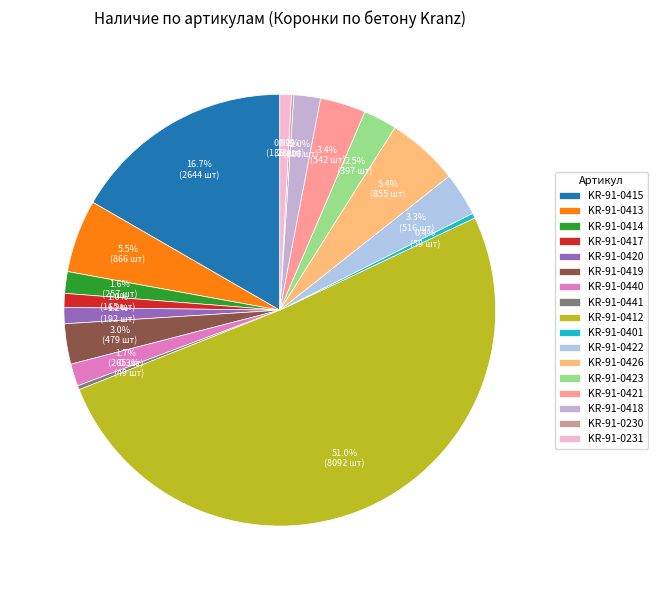

Which has a higher value, KR-91-0419 or KR-91-0415?

KR-91-0415